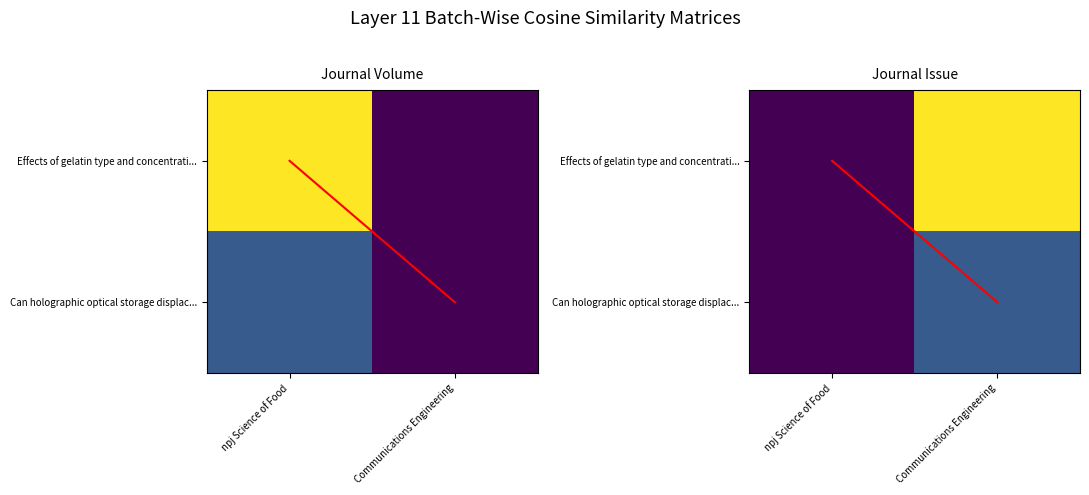

Where is Effects of gelatin type and concentrati... nearest to the value 0?

npj Science of Food